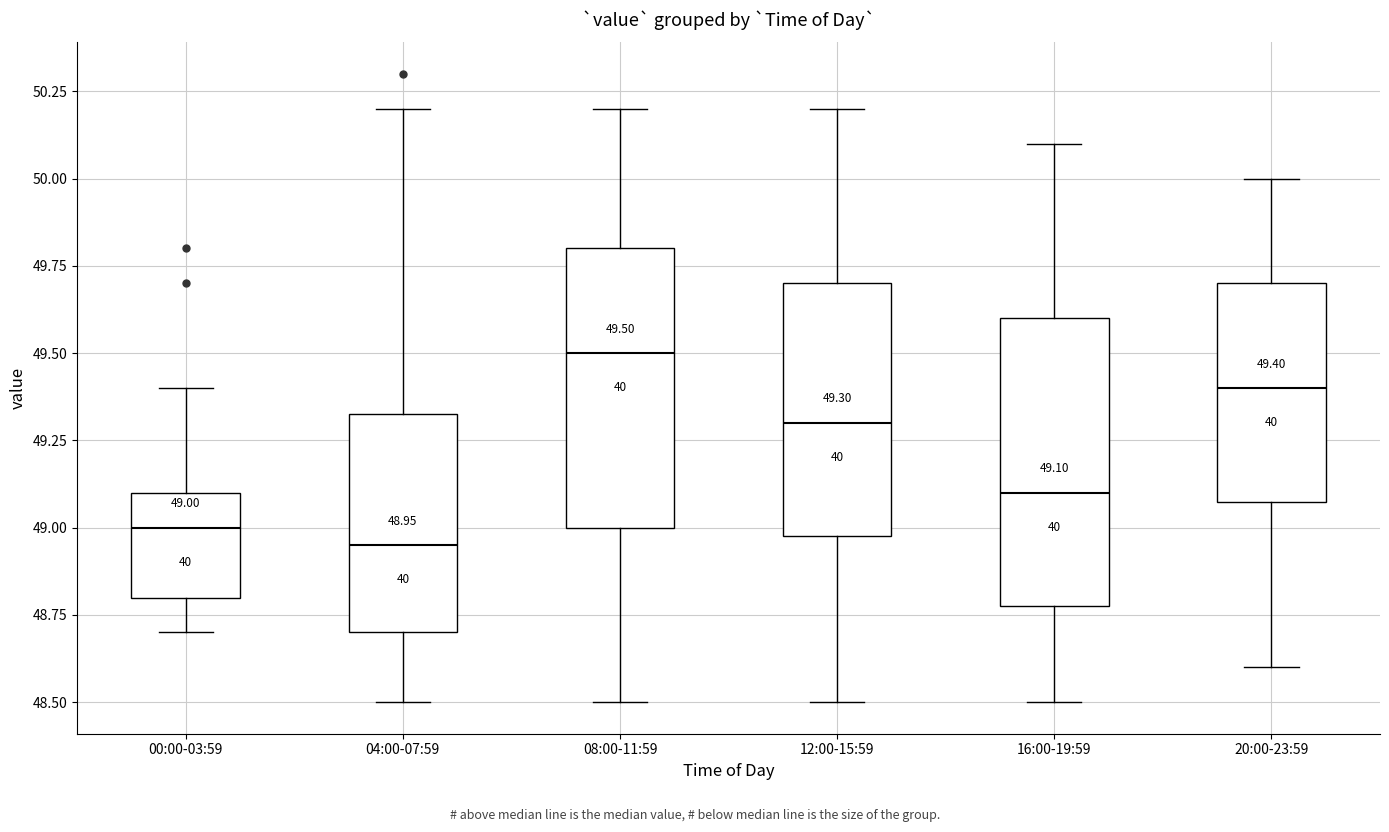

Which box's median line is the highest?

08:00-11:59